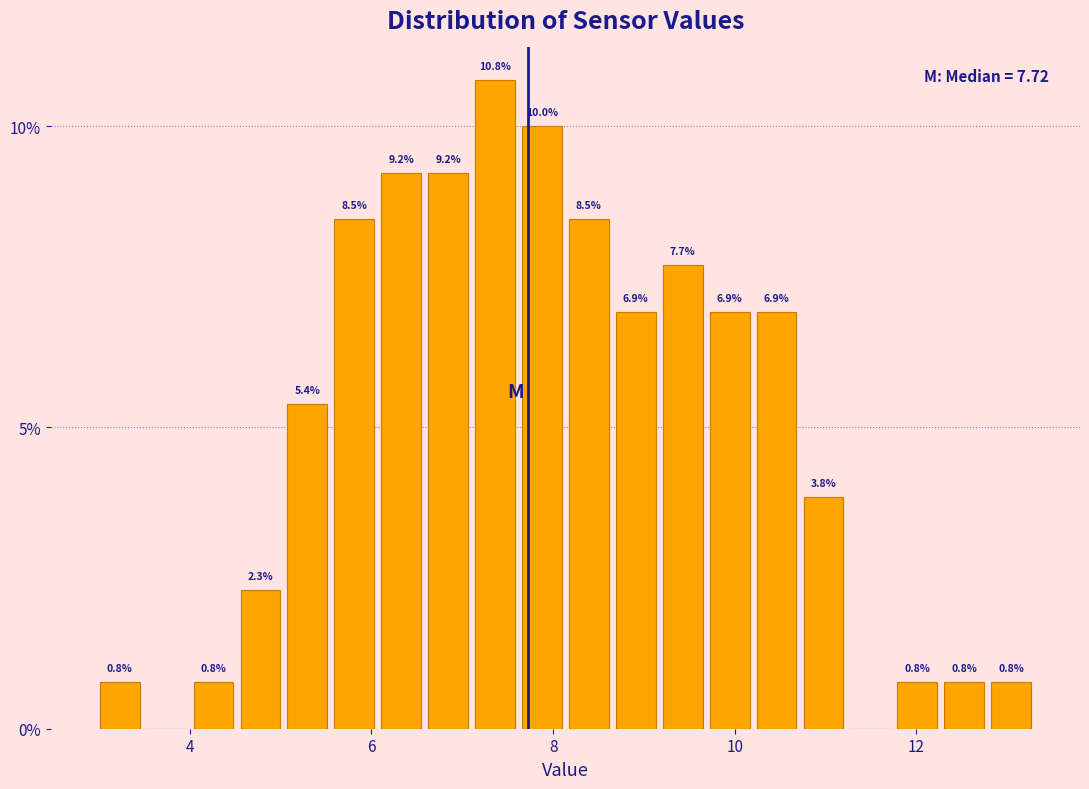

Read against the x-axis, roughly where is the centre of the tallest bar?

7.4